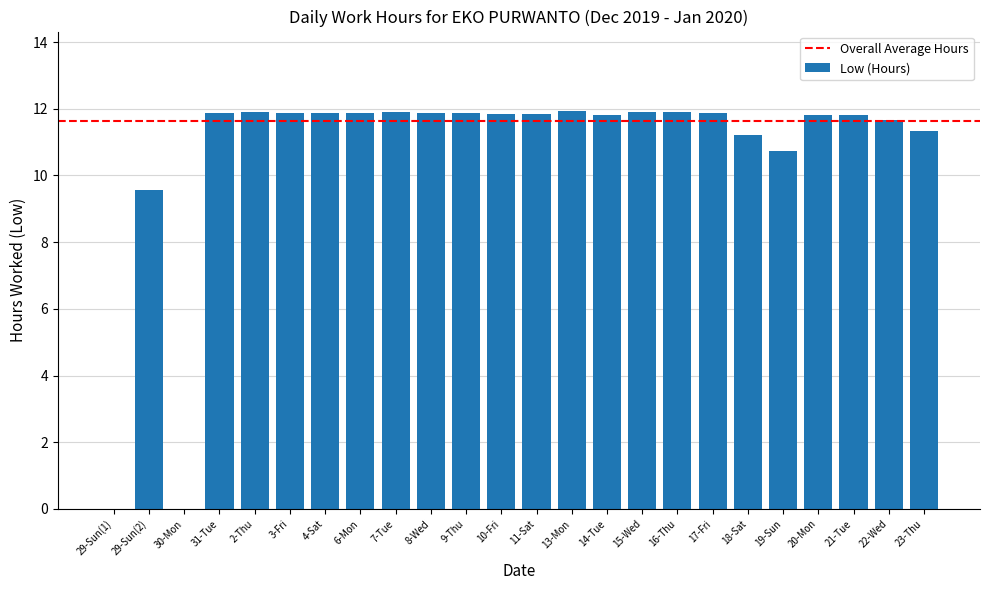

Is it true that the value at 21-Tue is 11.8?

True